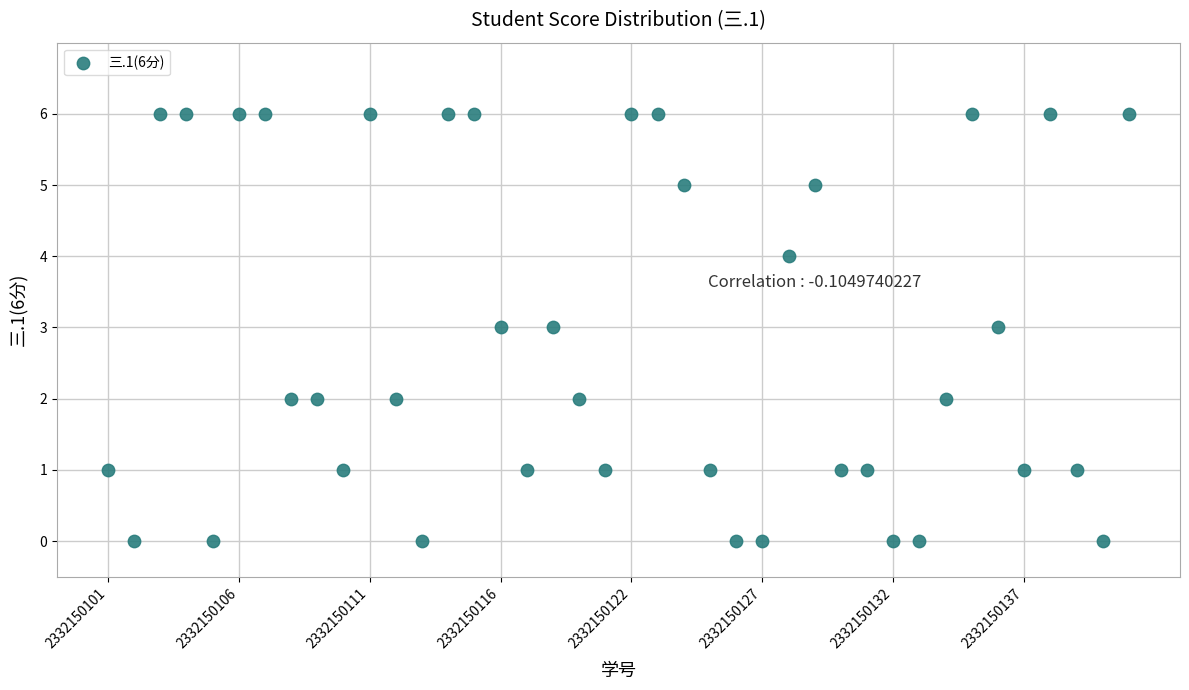

What is the range of Y values (max minus min)?

6